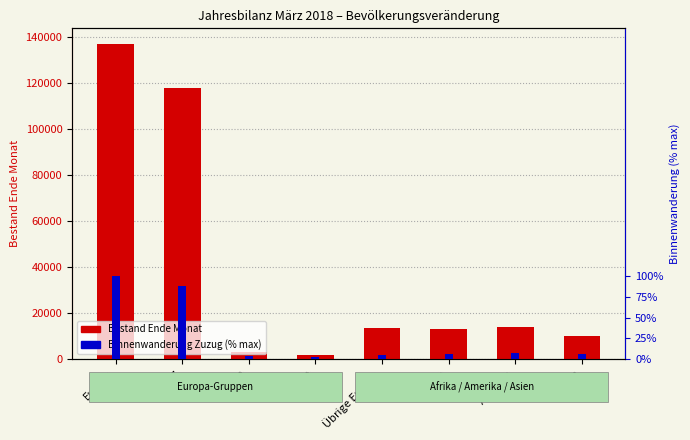

List the labels in order of Binnenwanderung (% max) value, largest first.

Europa, EU-17, Amerika, Afrika, Asien, Übrige Europa, EU-8, EU-2